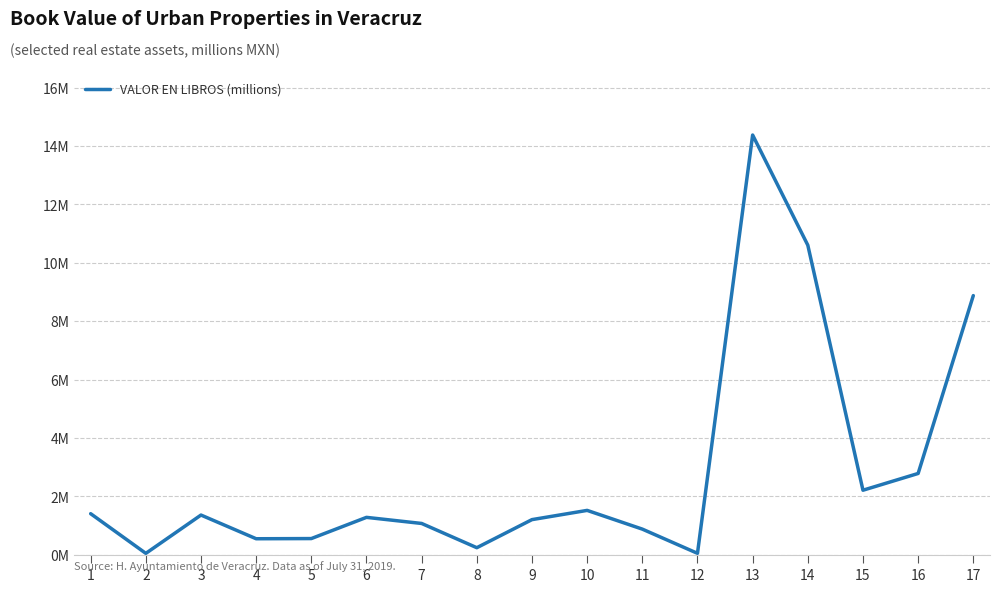

The chart shows a value of 8.9 at 17. True or false?

True